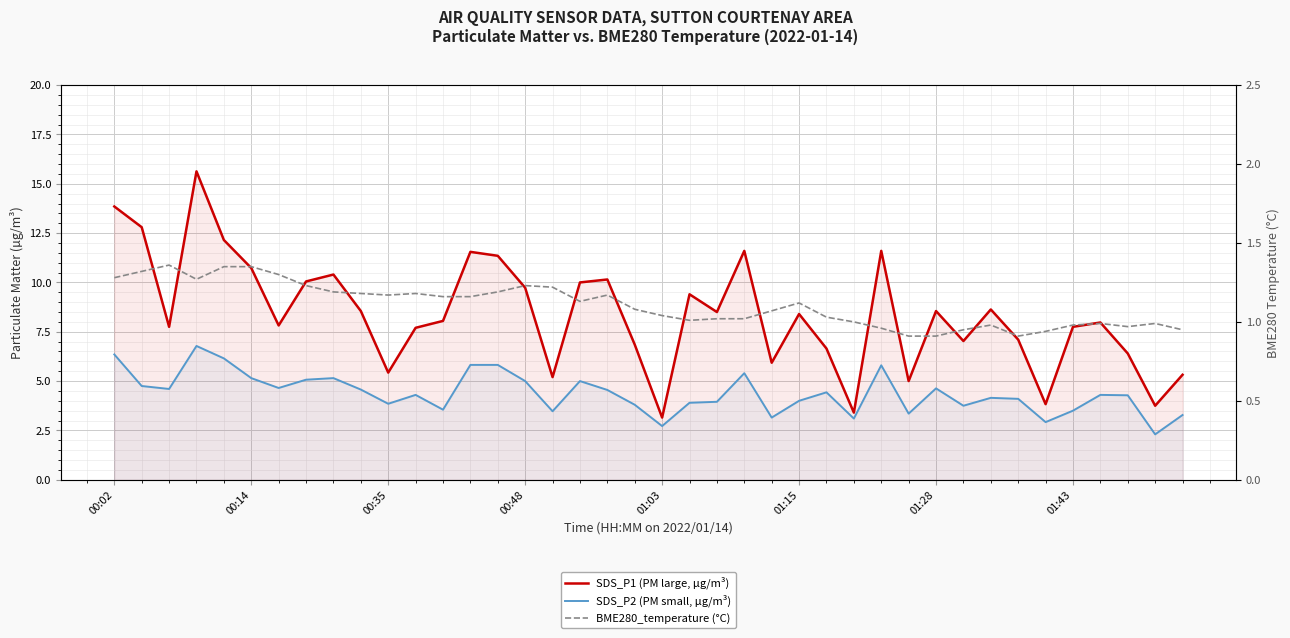

Count the number of data series in this chart.

3